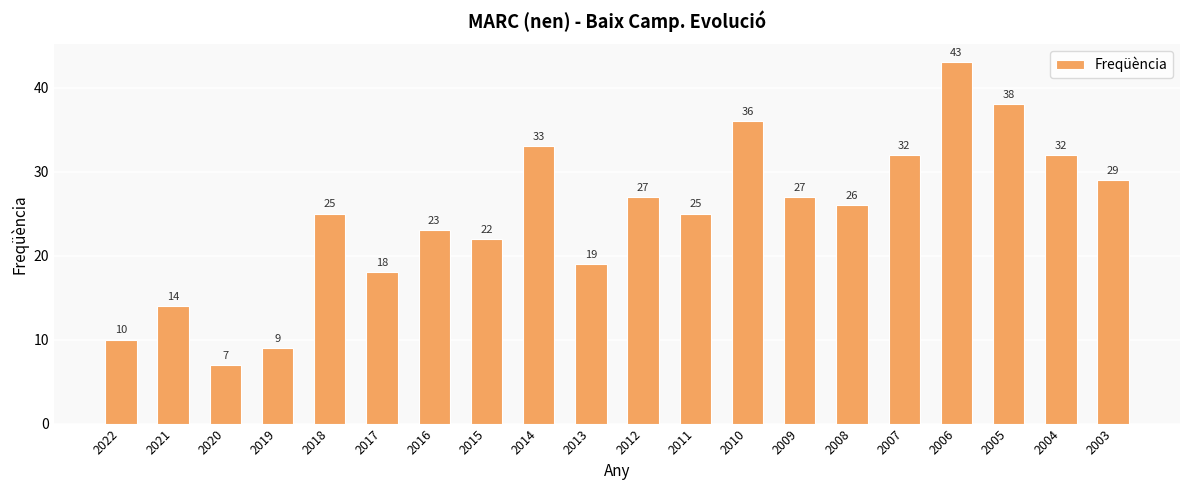

The value at 2004 is 32. True or false?

True